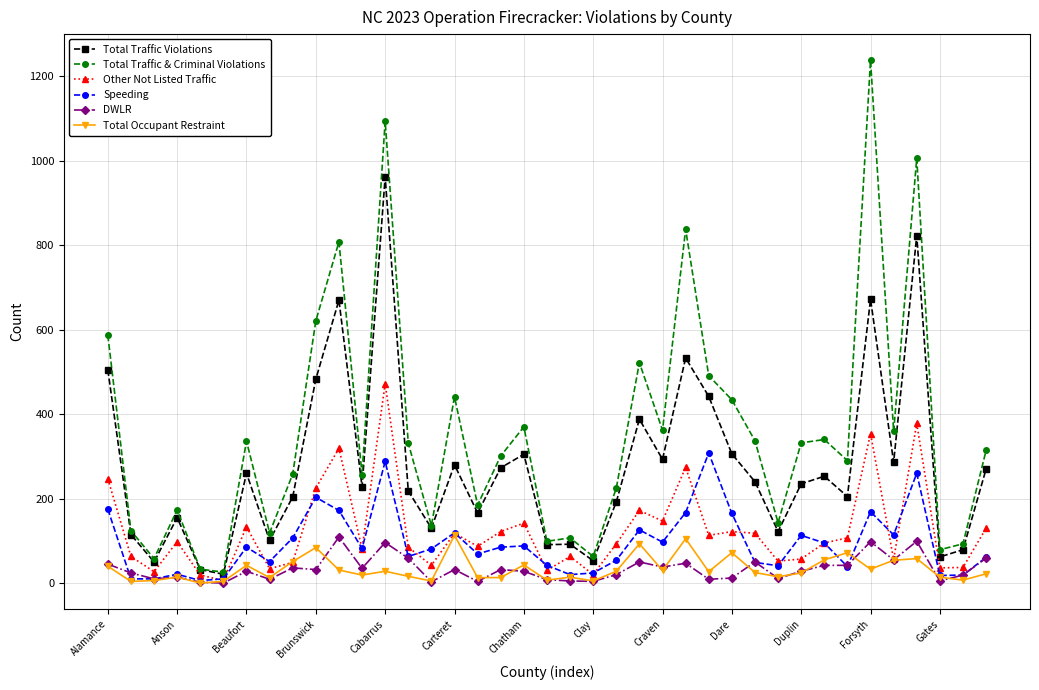

True or false: Total Traffic Violations has more than 1 interior local peaks.

True